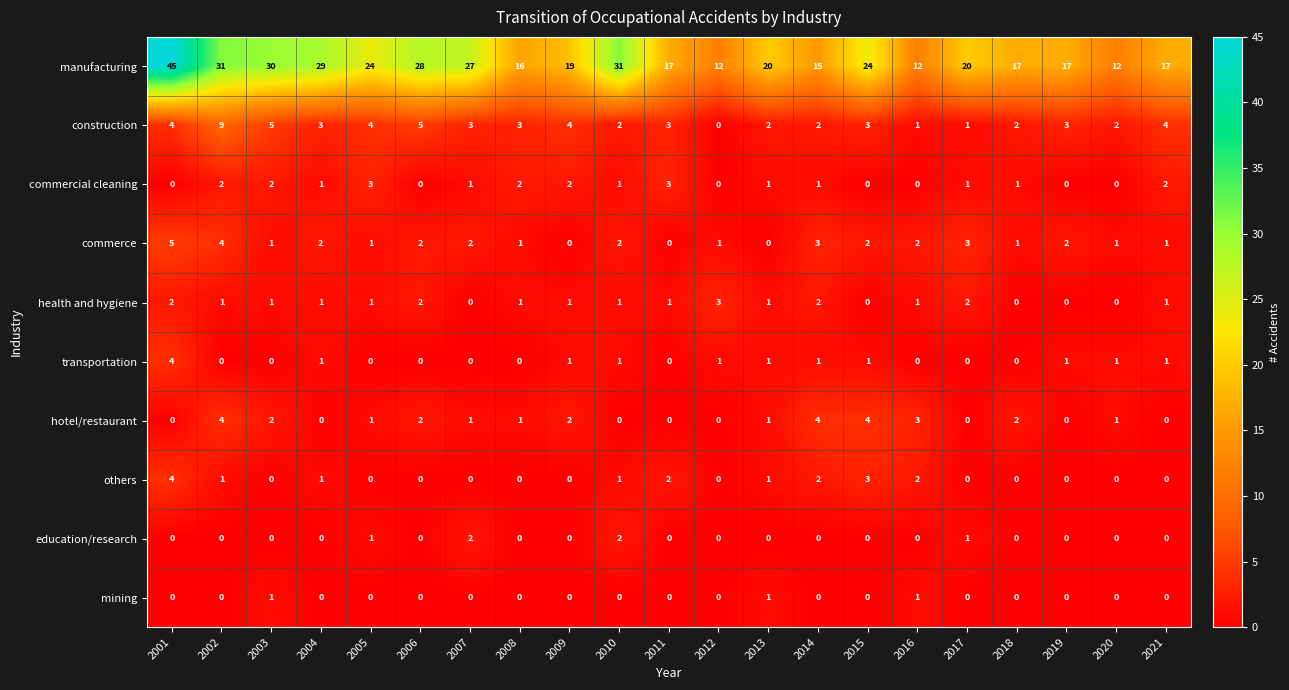

At which label does commerce first exceed 2?

2001